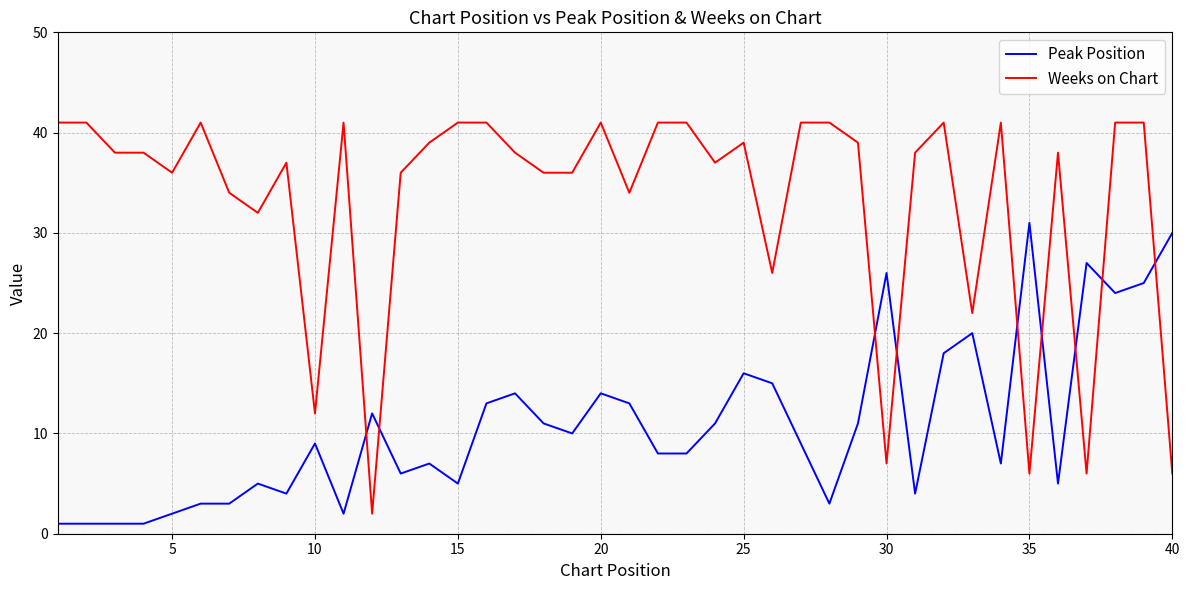

Which series has the largest range (max minus min)?

Weeks on Chart